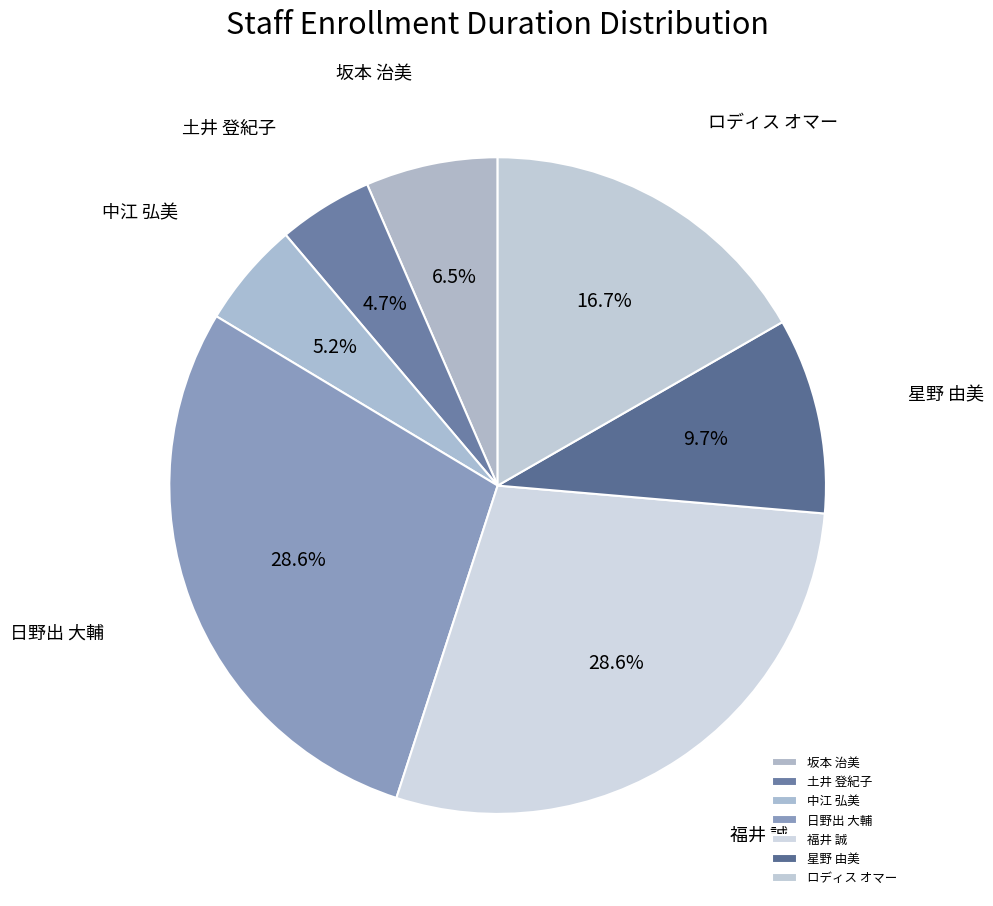

Is the sum of 日野出 大輔 and 坂本 治美 greater than half?

No